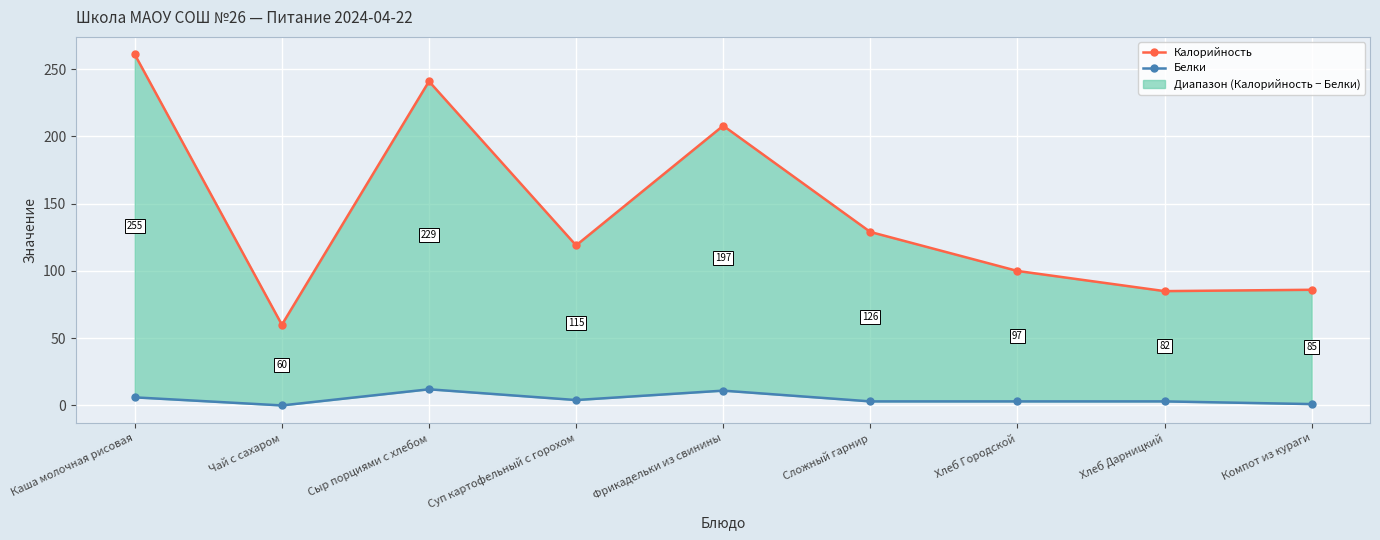

Where is the first local minimum for Белки?

Чай с сахаром